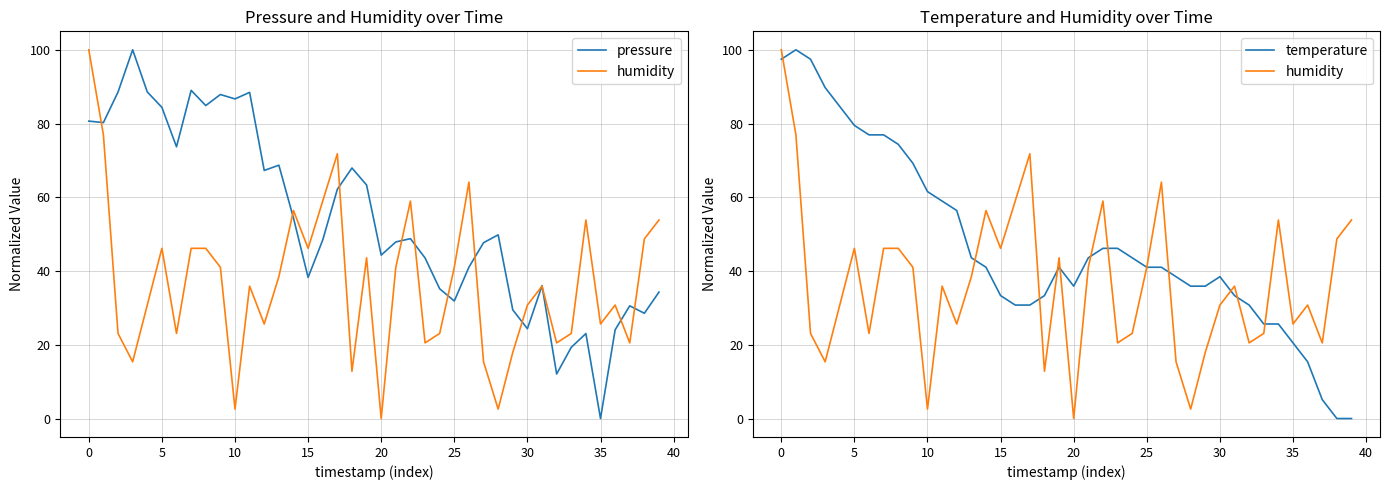

What is the label of the 15th point from the left?

14